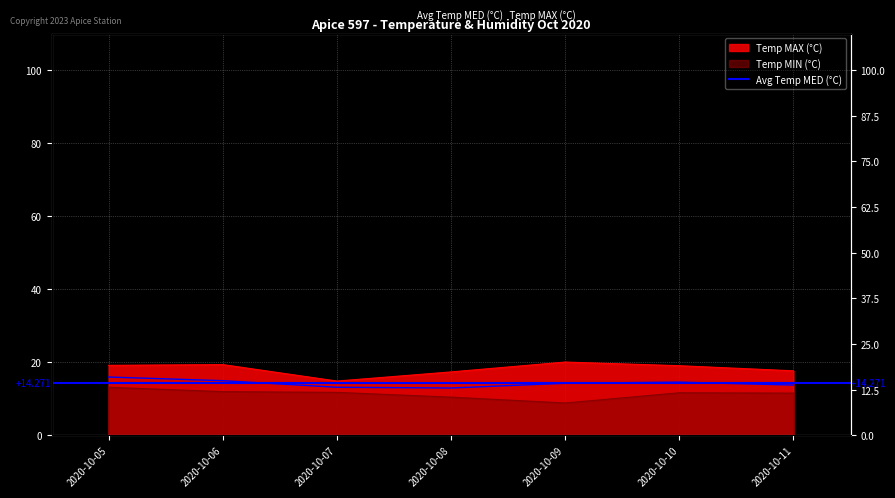

Which series has the widest spread of values?

Temp MAX (°C)